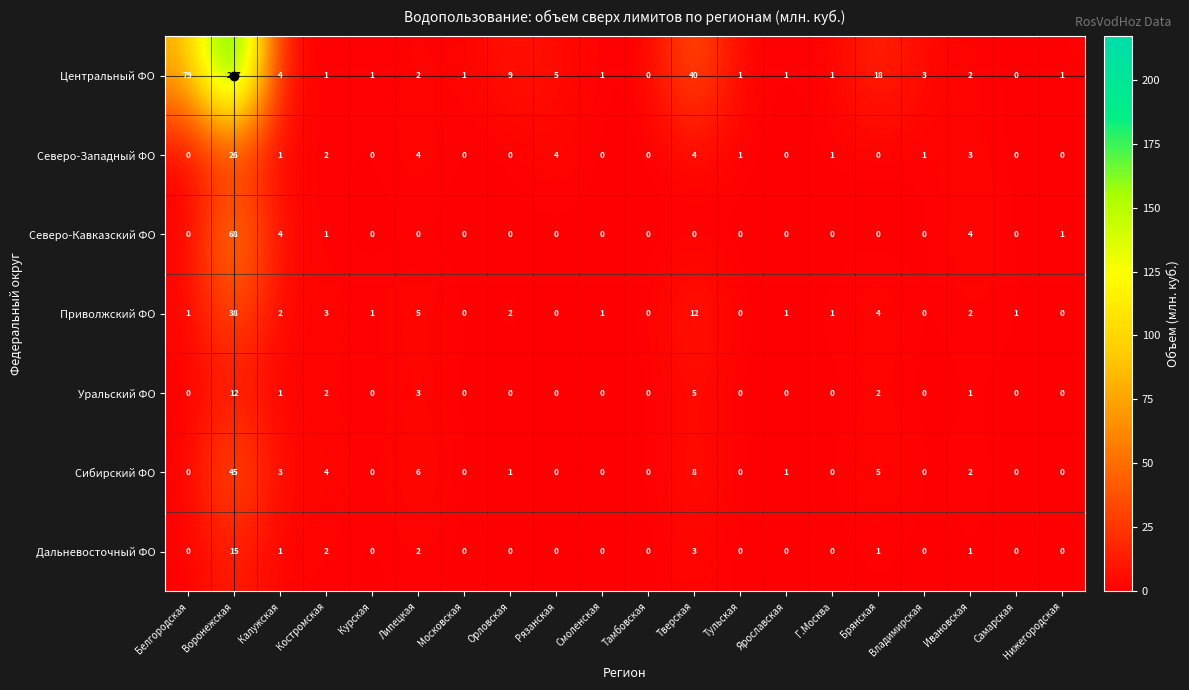

How many series are shown in this chart?

7